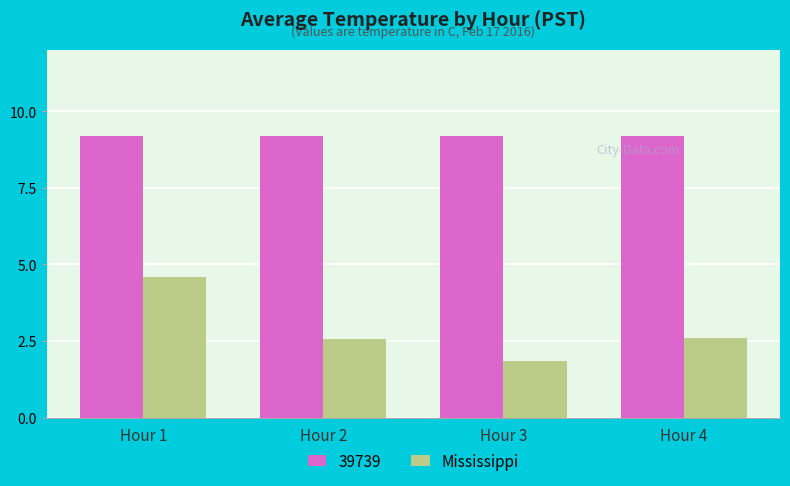

Reading left to right, list all the values displayed in this chart.

39739: 9.2	9.2	9.2	9.2
Mississippi: 4.6	2.6	1.8	2.6